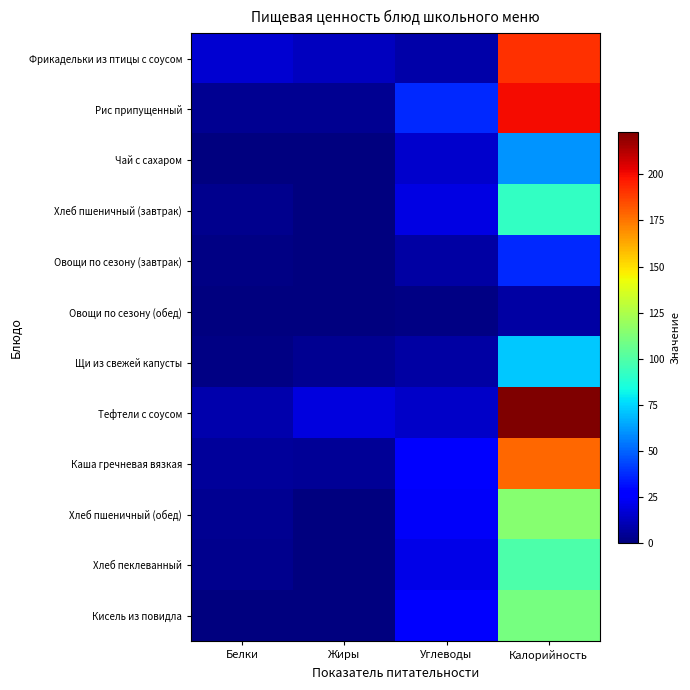

What is the difference between the highest and lowest values at Углеводы?

35.7